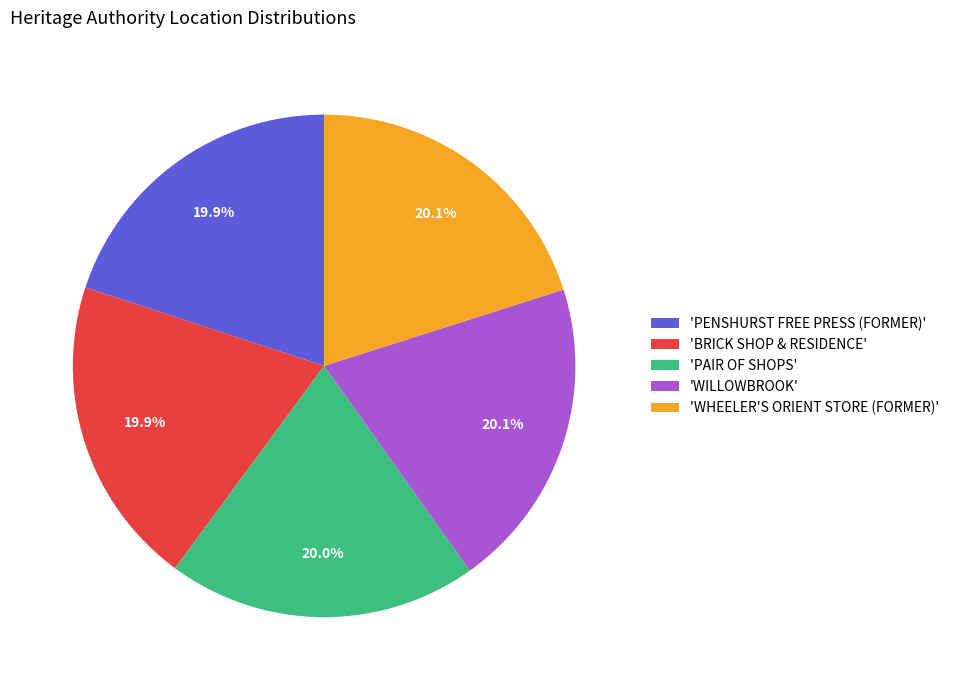

Does any single category account for the majority?

No